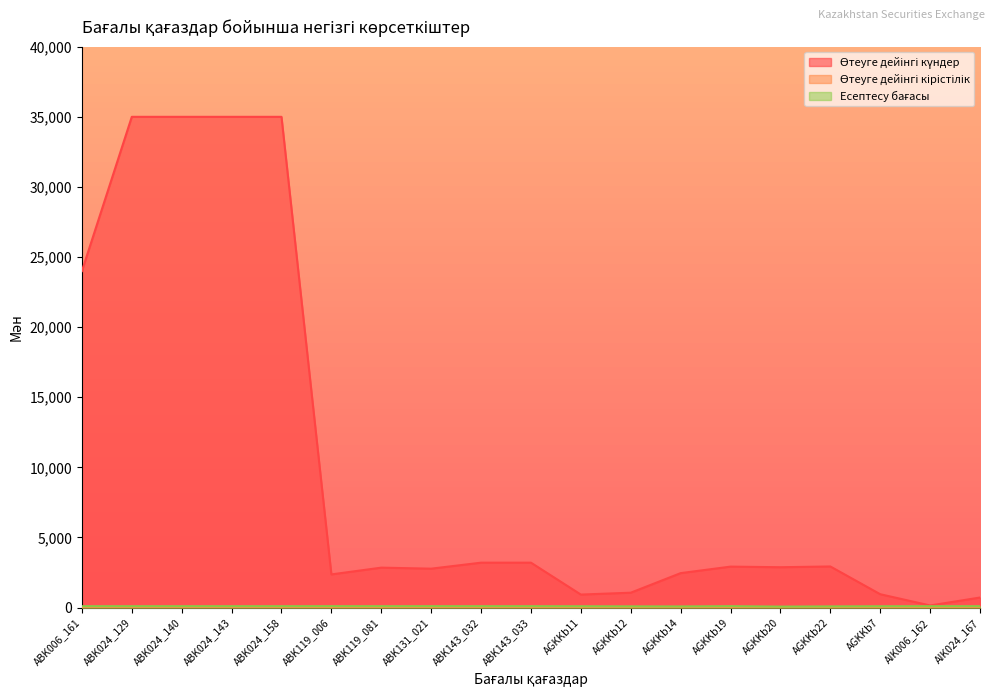

How many data points in Есептесу бағасы are above 100?

5